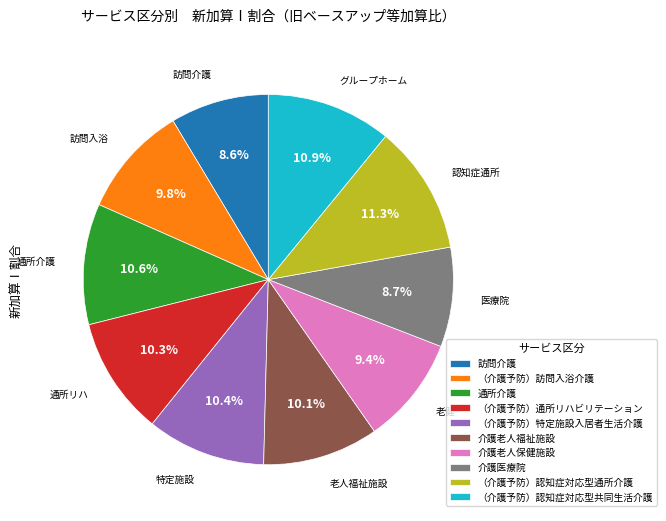

How many slices are in this pie chart?

10